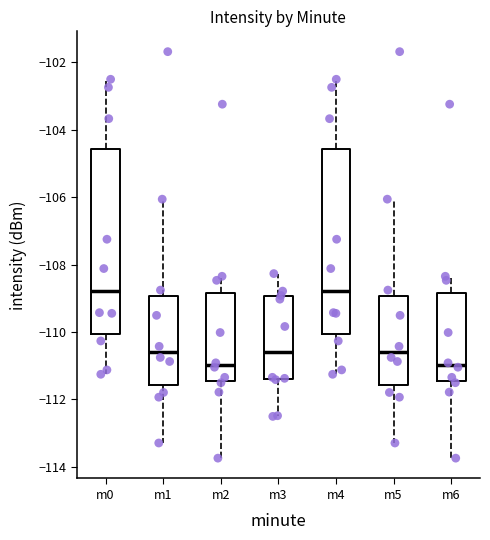

Reading left to right, transcribe this box plot: for each box, give where its median line is, the range the box spans, and where its two whiskers end, as read against the y-axis. The values are not printed on the chart, so give them approximately, as read against the axis.

m0: median -108.8, box -110.0 to -104.6, whiskers -111.2 to -102.4
m1: median -110.6, box -111.6 to -109.0, whiskers -113.2 to -106.0
m2: median -111.0, box -111.4 to -108.8, whiskers -113.8 to -108.4
m3: median -110.6, box -111.4 to -109.0, whiskers -112.6 to -108.2
m4: median -108.8, box -110.0 to -104.6, whiskers -111.2 to -102.4
m5: median -110.6, box -111.6 to -109.0, whiskers -113.2 to -106.0
m6: median -111.0, box -111.4 to -108.8, whiskers -113.8 to -108.4